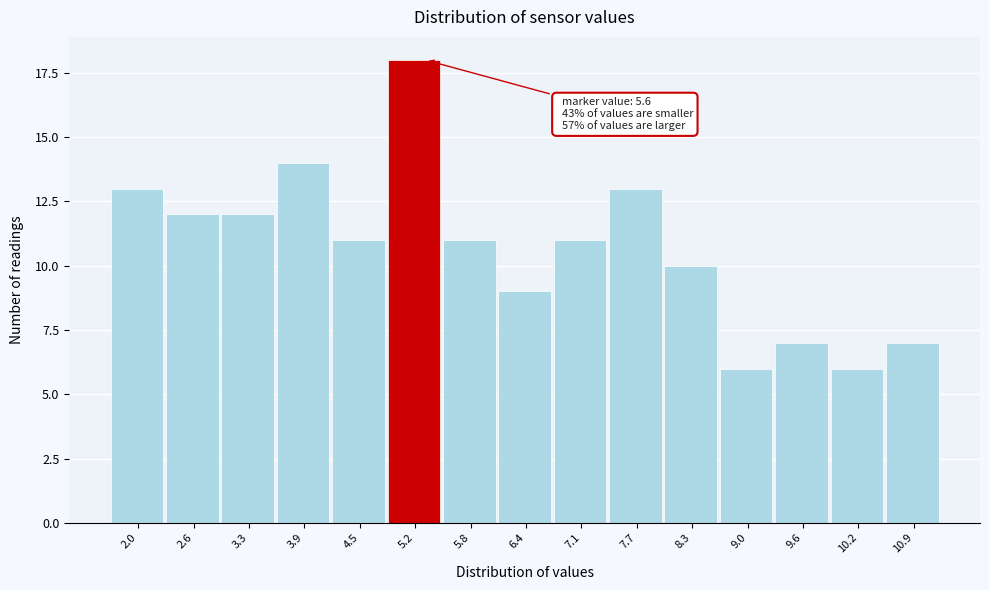

Reading right to left, extract all data points from this chart.

10.9=7	10.2=6	9.6=7	9.0=6	8.3=10	7.7=13	7.1=11	6.4=9	5.8=11	5.2=18	4.5=11	3.9=14	3.3=12	2.6=12	2.0=13